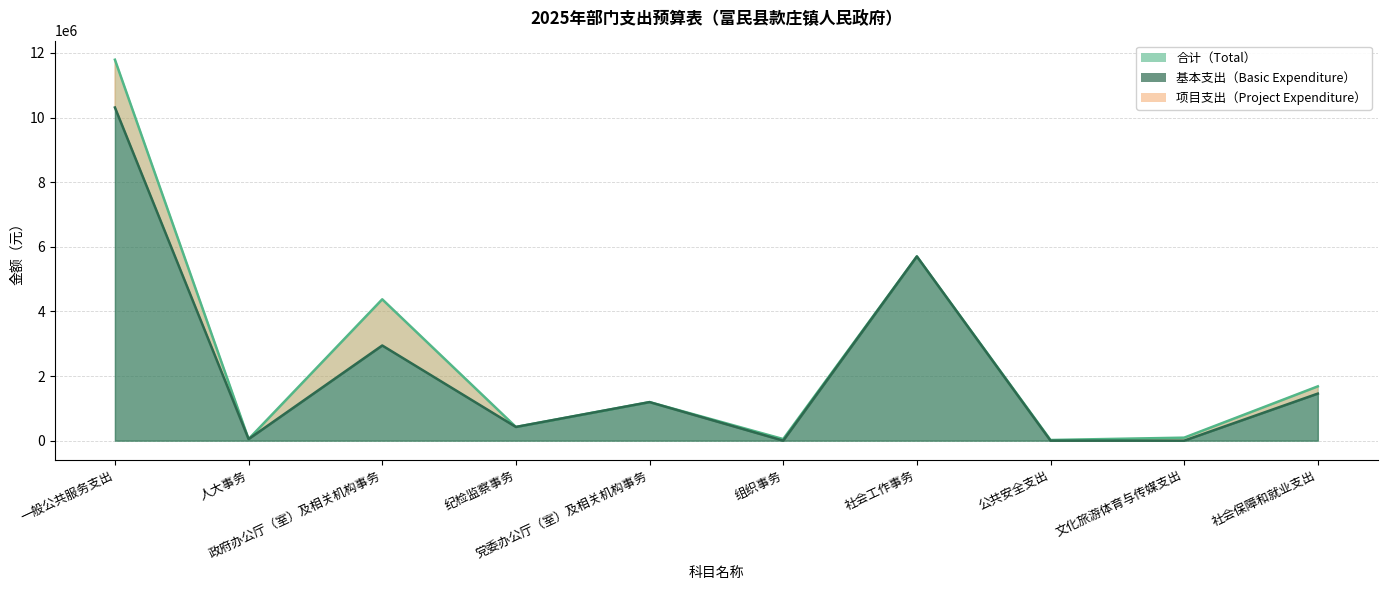

Which category has the lowest value in the 基本支出 series?

组织事务